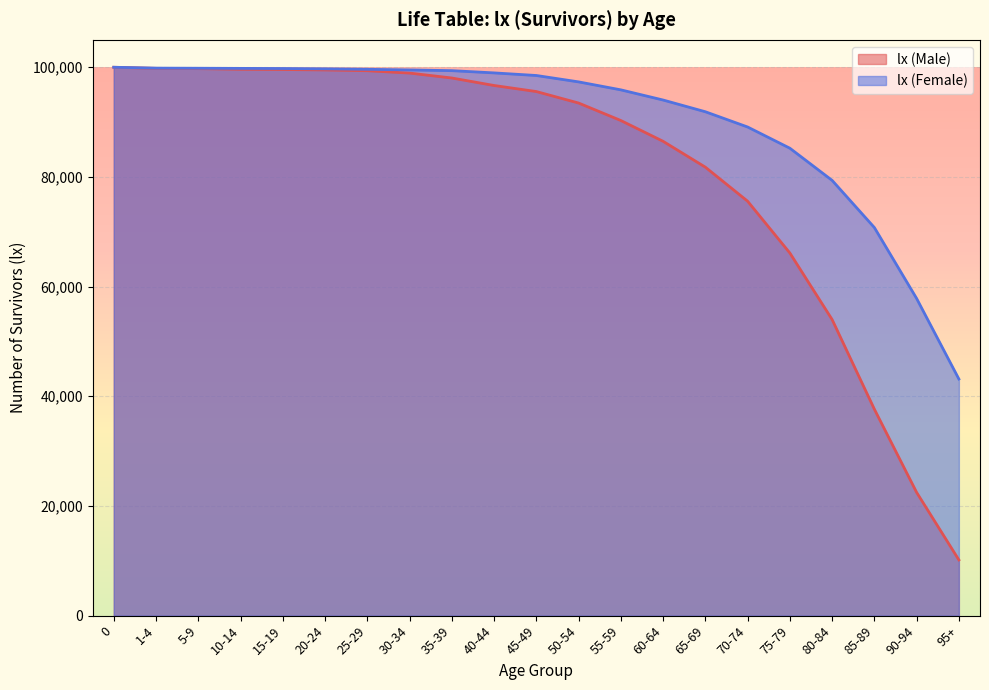

What is the label of the 5th point from the left?

15-19